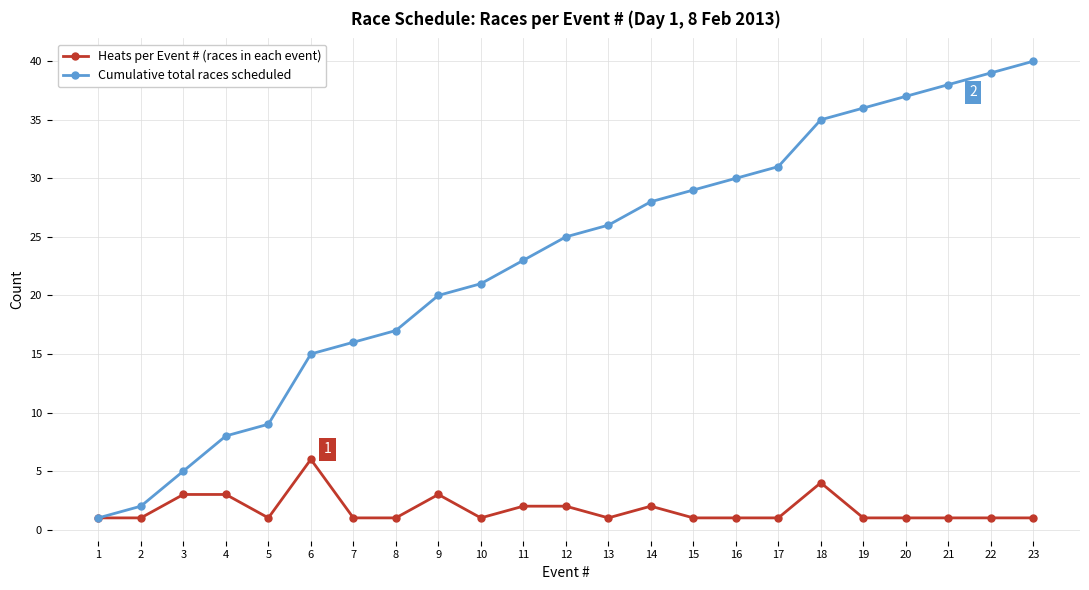

Is the value of Heats per Event # (races in each event) at 21 greater than the value of Cumulative total races scheduled at 12?

No